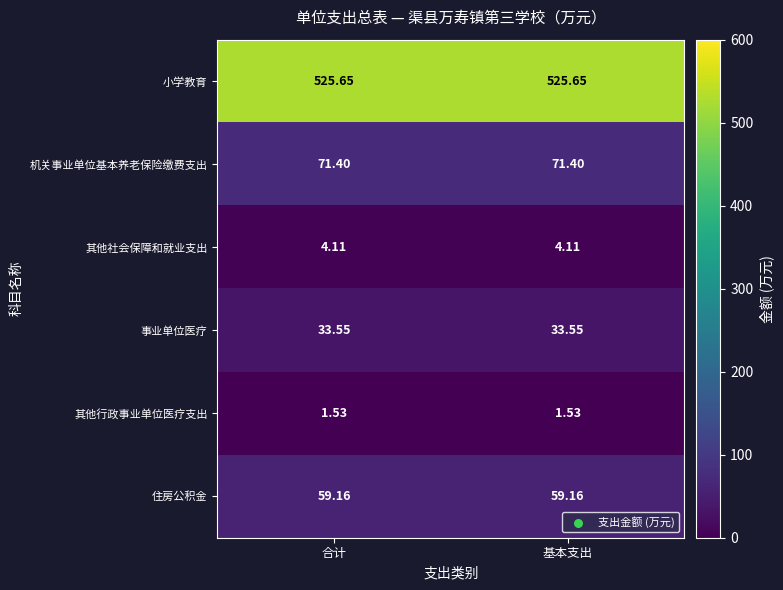

Rank the series at 基本支出 from highest to lowest value.

小学教育, 机关事业单位基本养老保险缴费支出, 住房公积金, 事业单位医疗, 其他社会保障和就业支出, 其他行政事业单位医疗支出